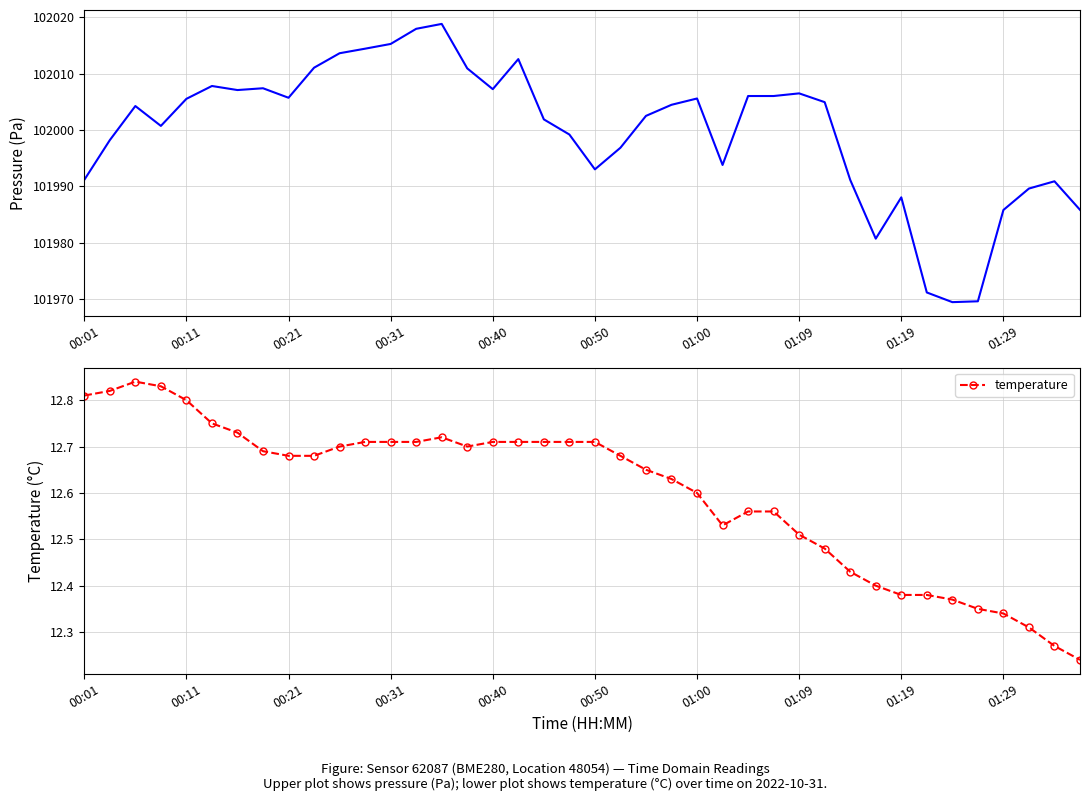

How many interior local peaks does the temperature series have?

2